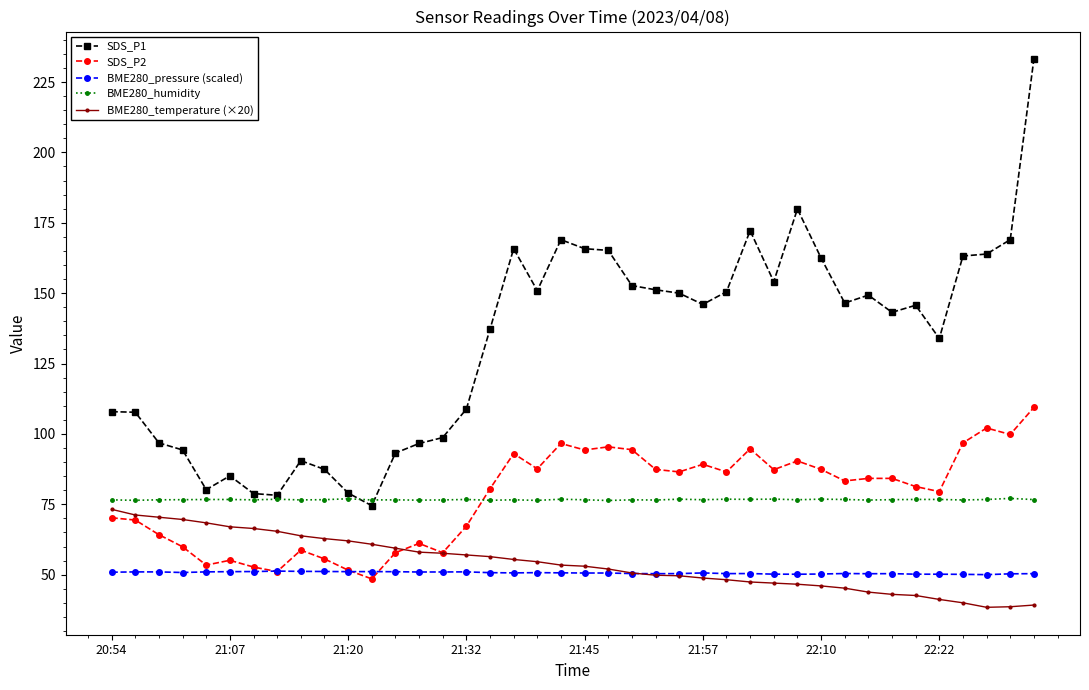

What is the greatest value displayed?

233.2